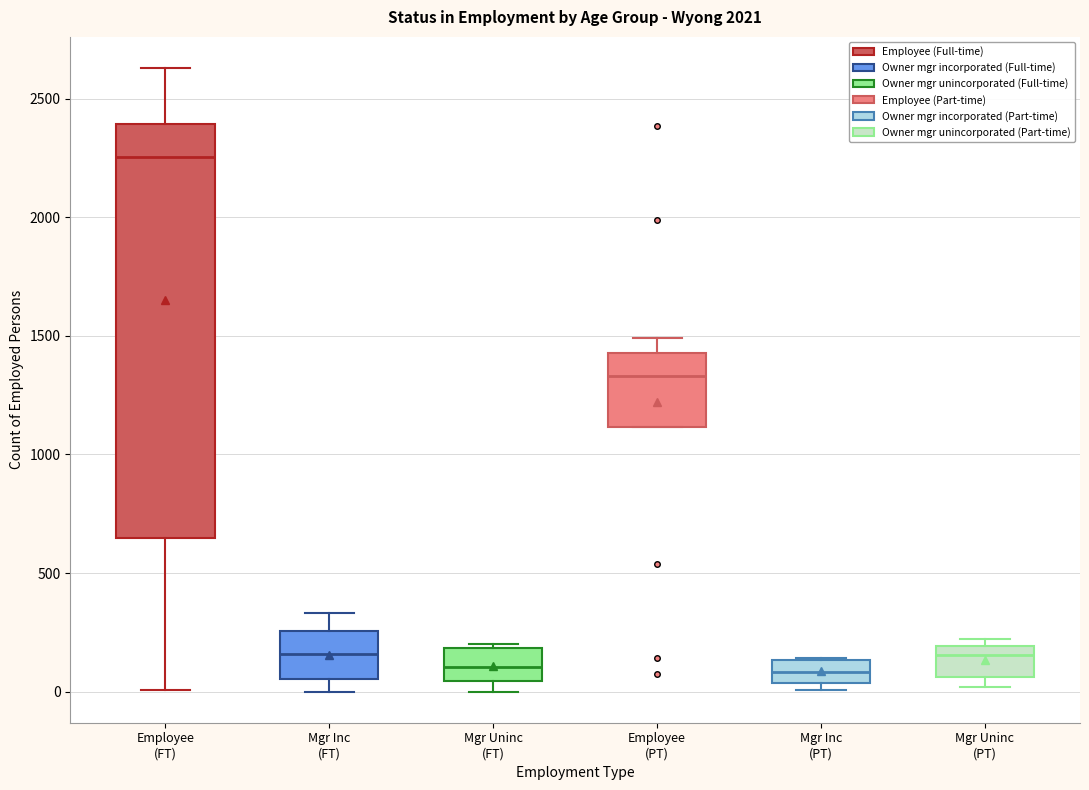

Which box is the tallest, from its lower edge to its upper edge?

Employee (FT)